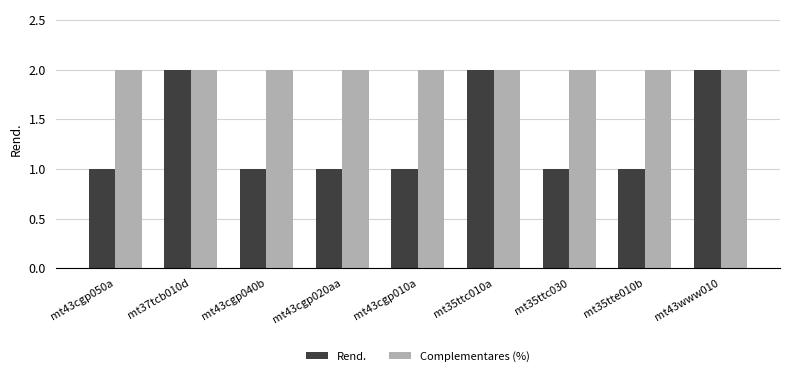

What is the highest value of the Complementares (%) series?

2